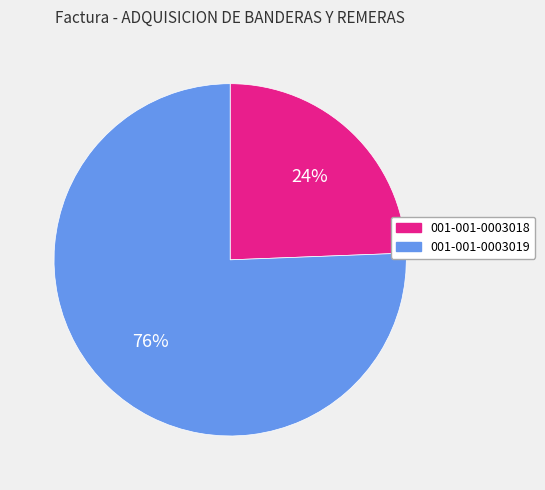

The 001-001-0003018 slice represents 24% of the pie. True or false?

True